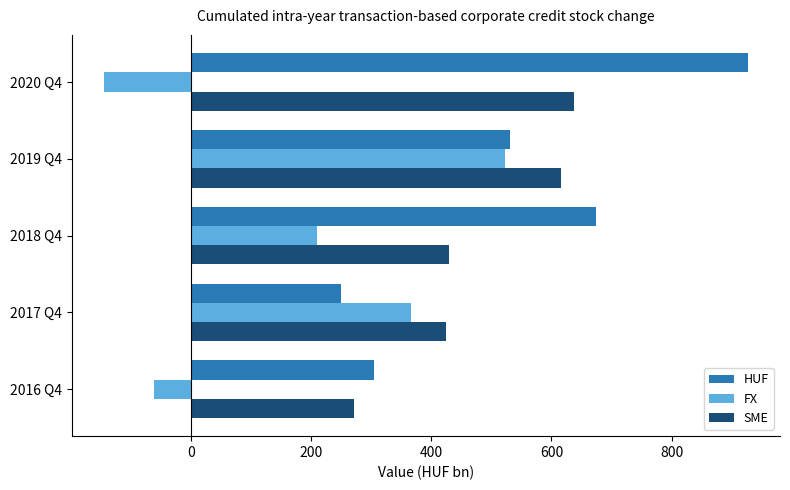

List the series in order of their peak value, highest first.

HUF, SME, FX